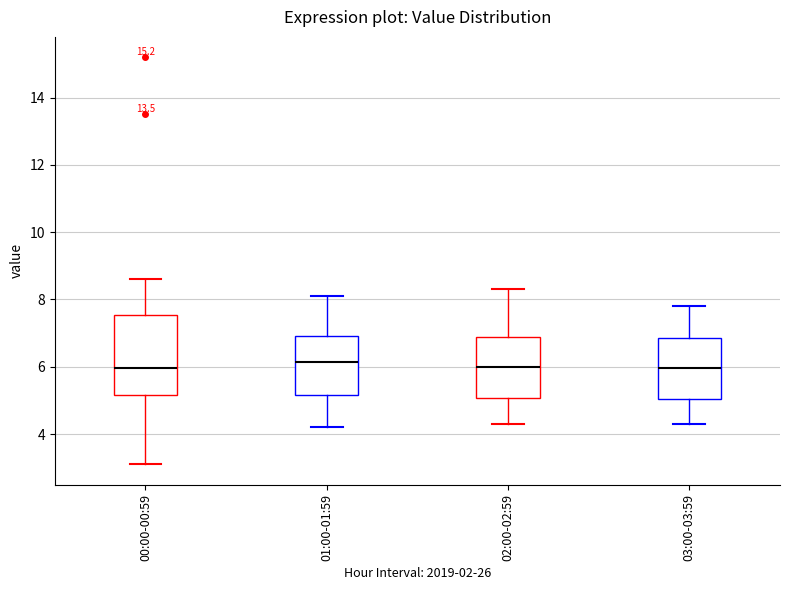

Where does the lower whisker of the box for 00:00-00:59 end on the y-axis? The values are not printed on the chart, so give them approximately, as read against the axis.

3.2